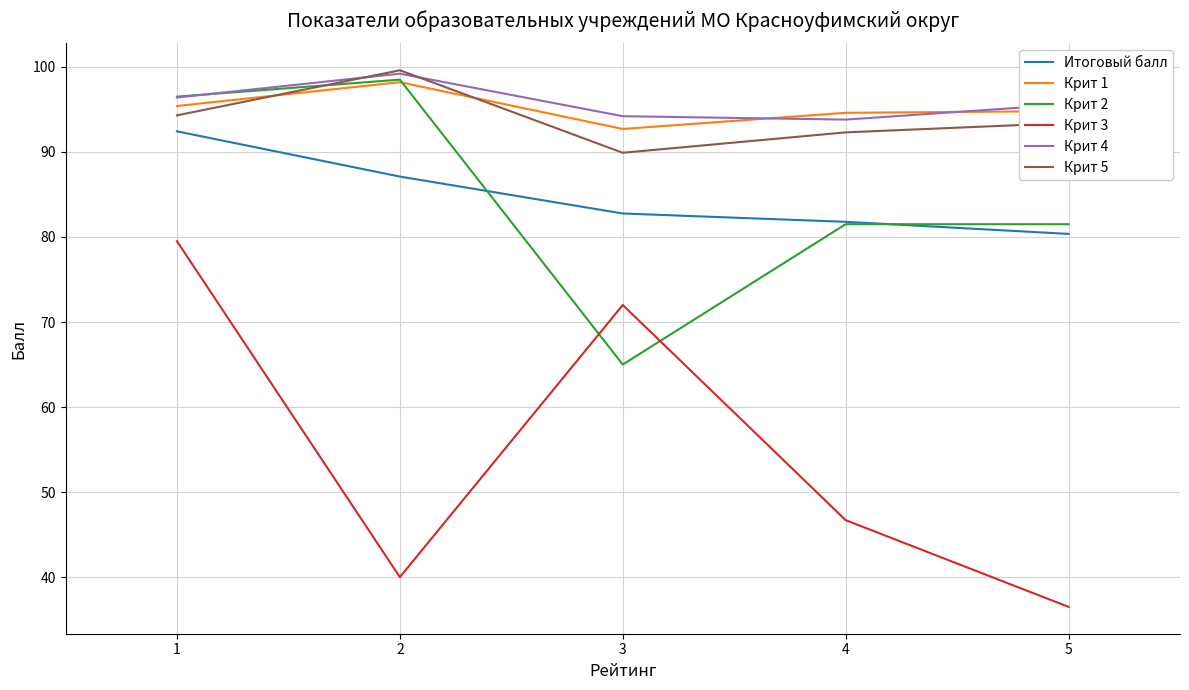

True or false: Итоговый балл and Крит 4 cross at least once.

False